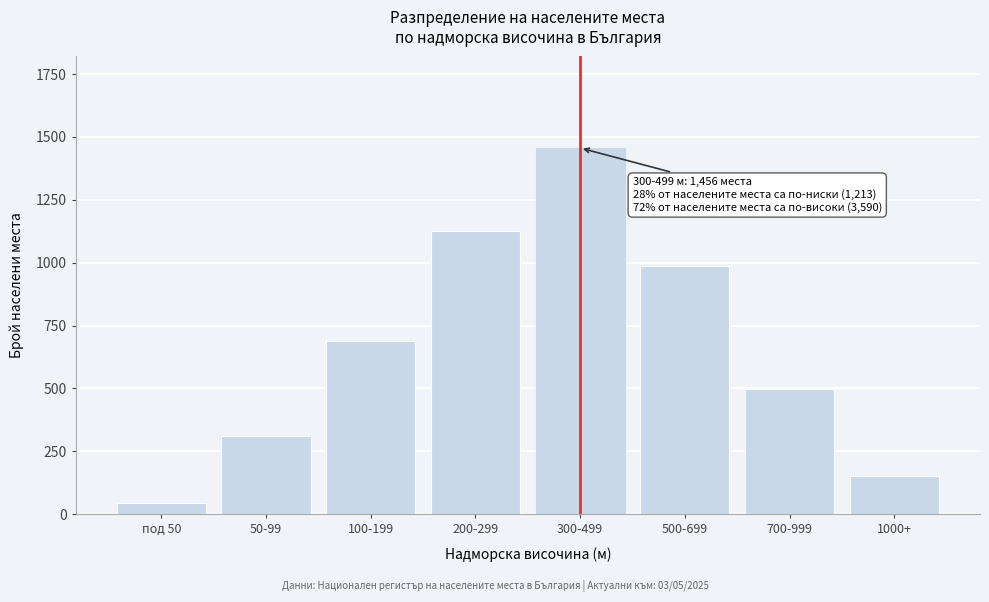

Reading right to left, what are all the values shown in this chart?

150	498	987	1456	1124	687	312	45